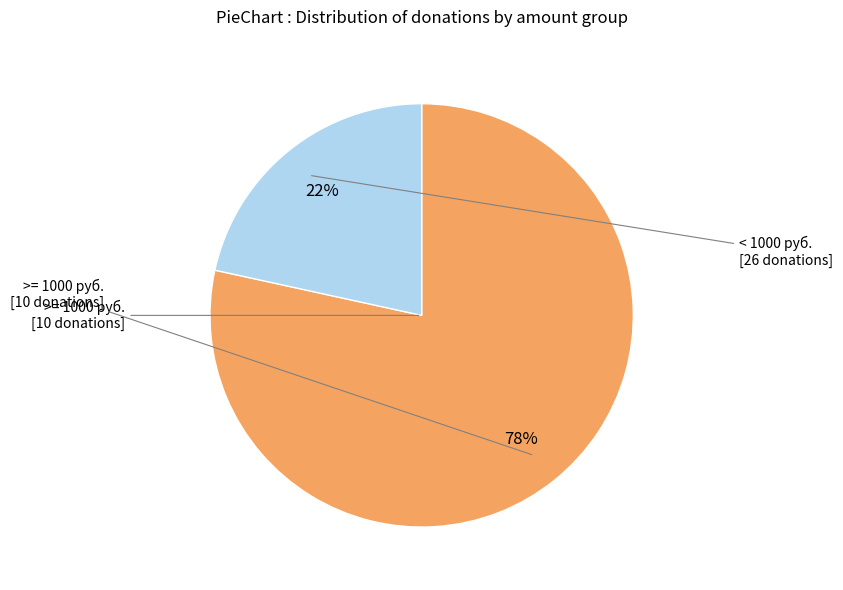

Is there a majority slice in this chart?

Yes